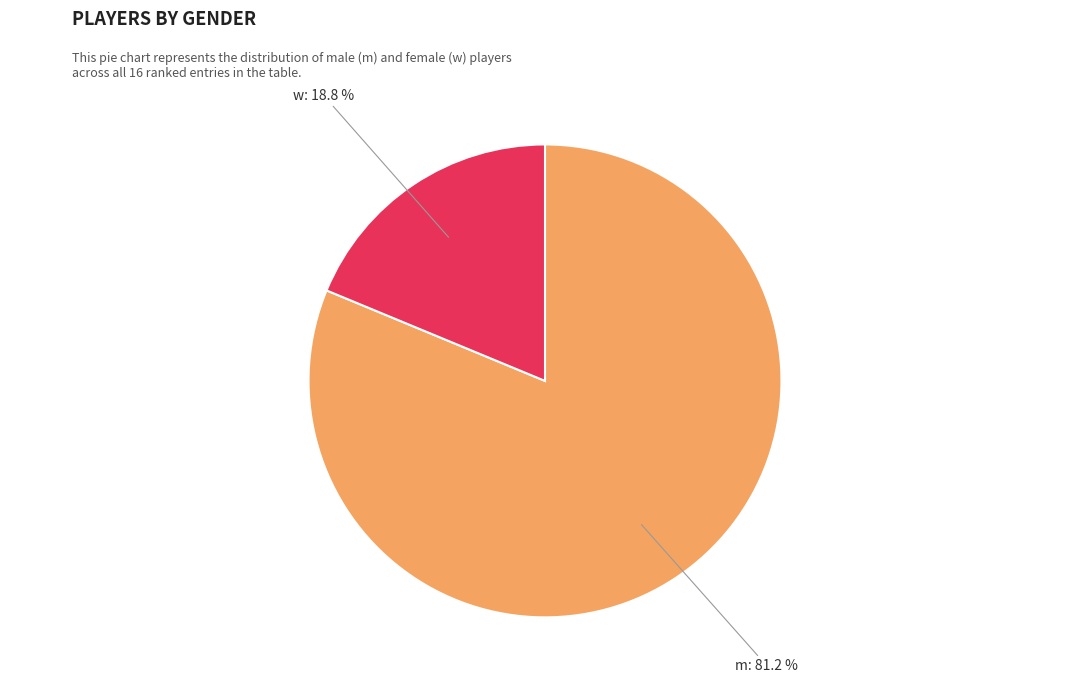

True or false: w accounts for 25% of the total.

False